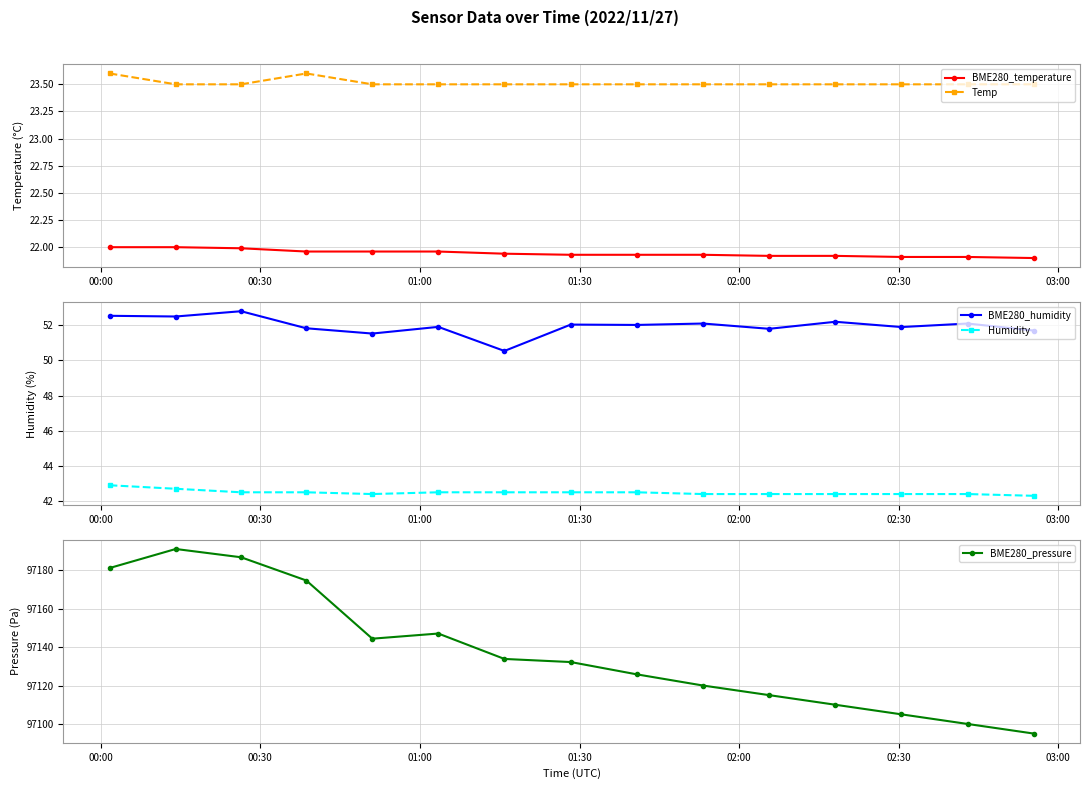

True or false: BME280_humidity has more than 1 interior local peaks.

True